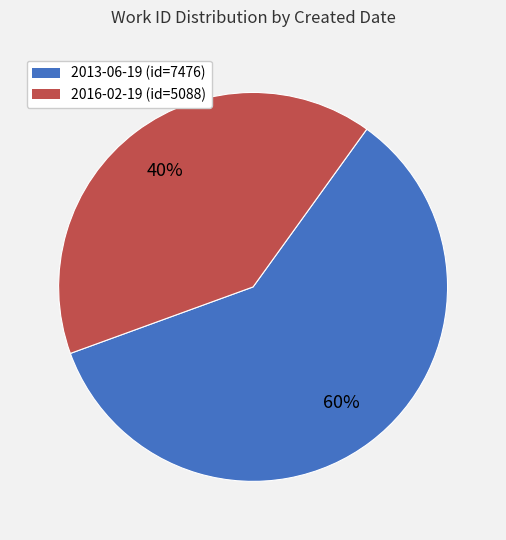

Combined, do 2013-06-19 and 2016-02-19 account for over 50%?

Yes